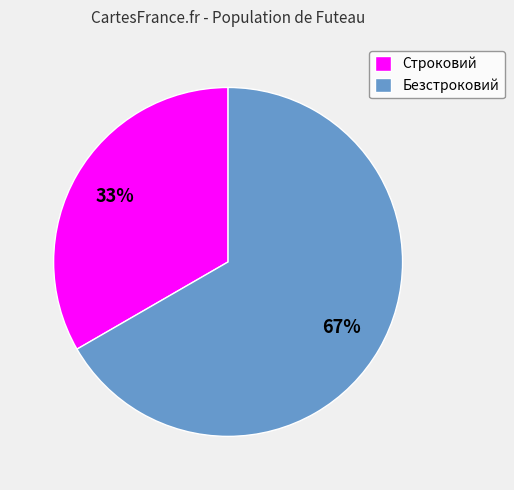

Do Строковий and Безстроковий together represent more than half of the pie?

Yes